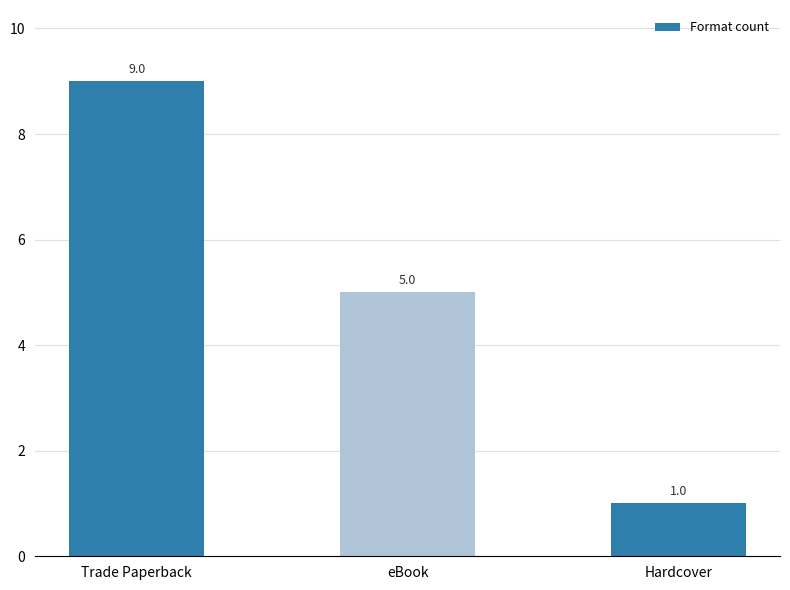

Reading left to right, list all the values displayed in this chart.

9	5	1